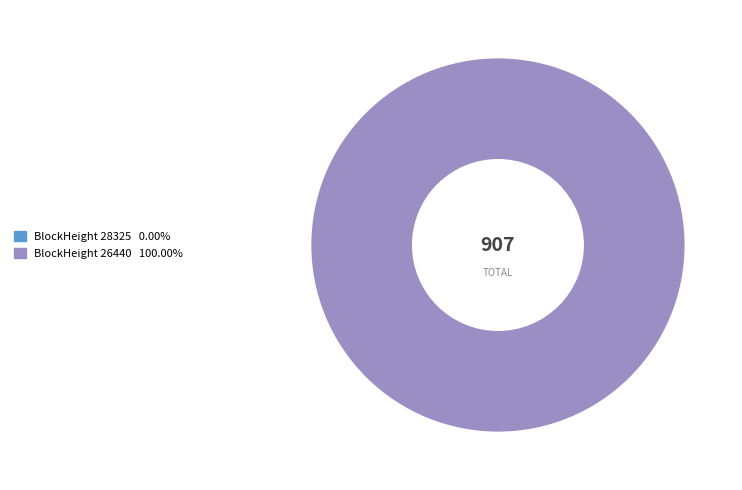

Between 28325 and 26440, which is larger?

26440